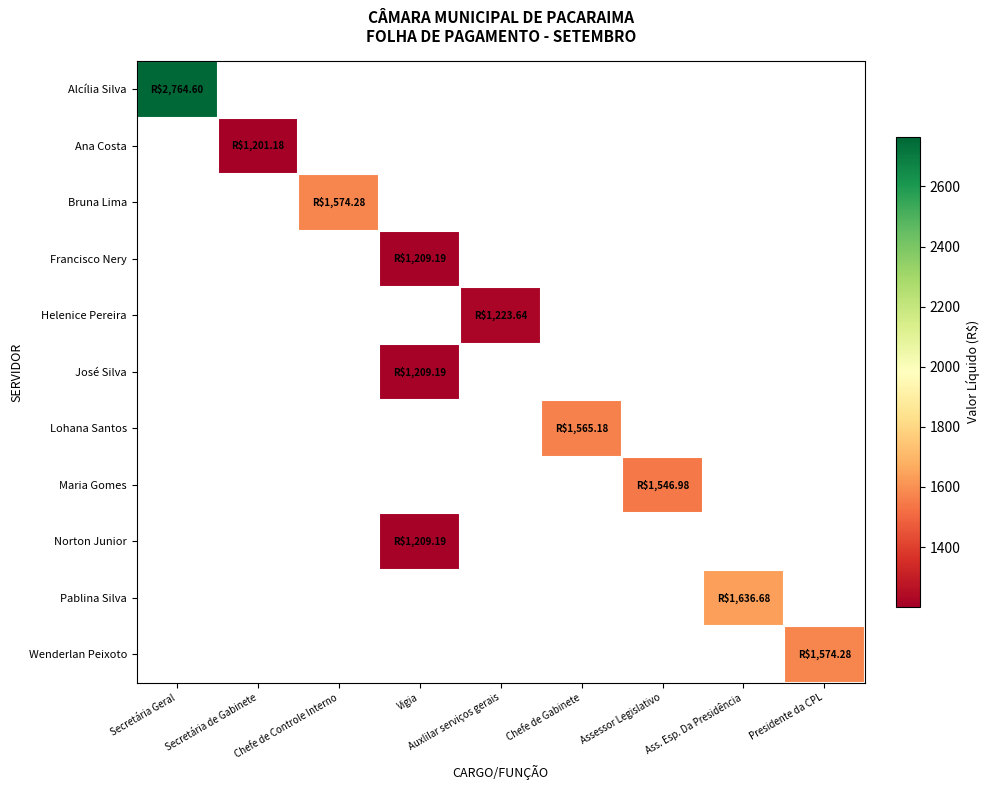

What is the greatest value displayed?

2764.6